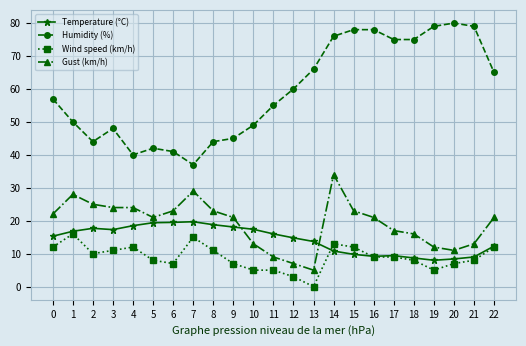

True or false: Gust (km/h) and Wind speed (km/h) cross at least once.

False